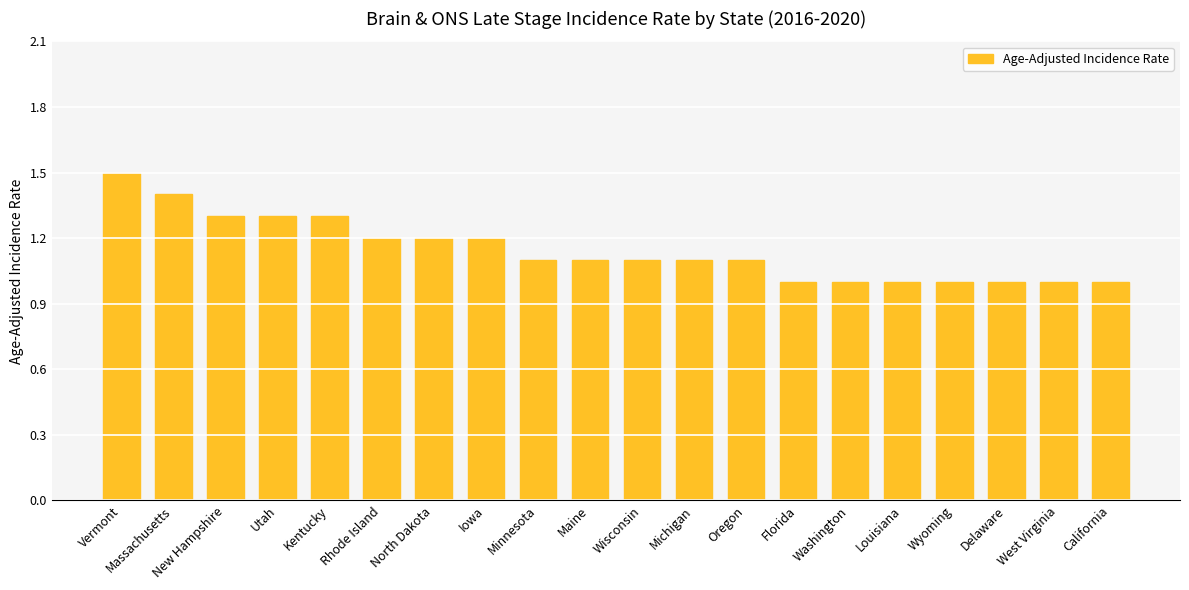

What is the label of the 17th bar from the right?

Utah